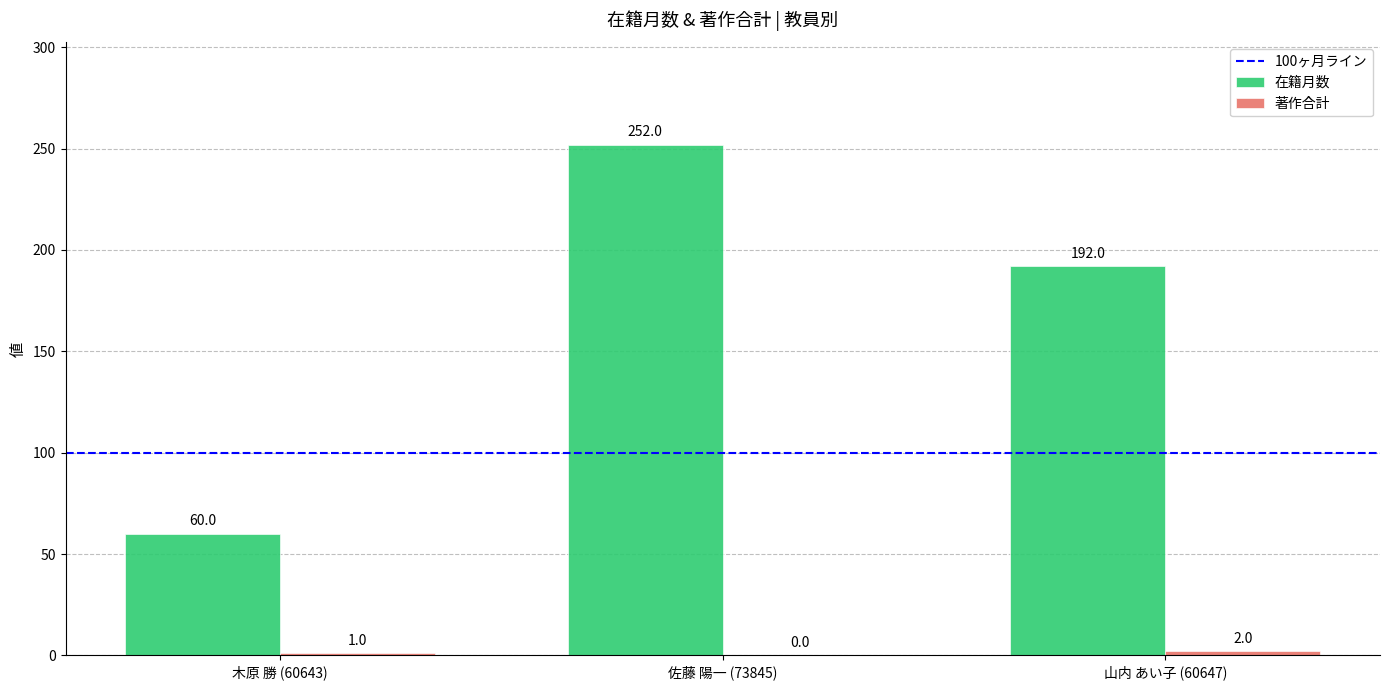

What is the approximate value of 在籍月数 at 山内 あい子 (60647)?

192